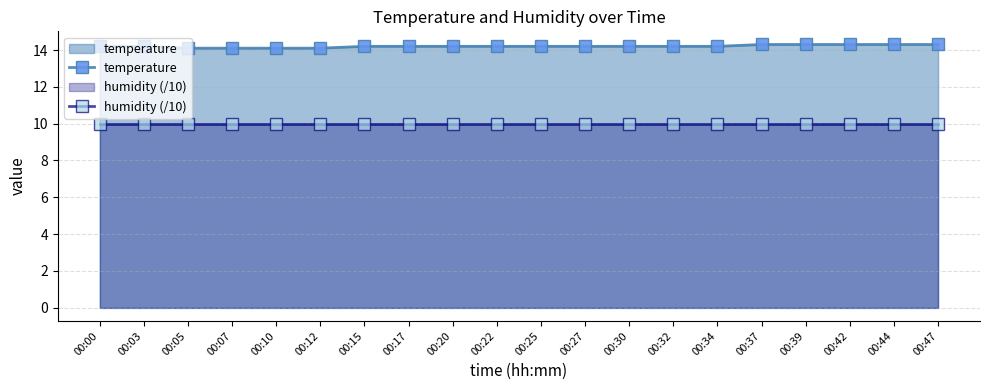

What is the value of the humidity (/10) point at the 11th from the left?

10.0